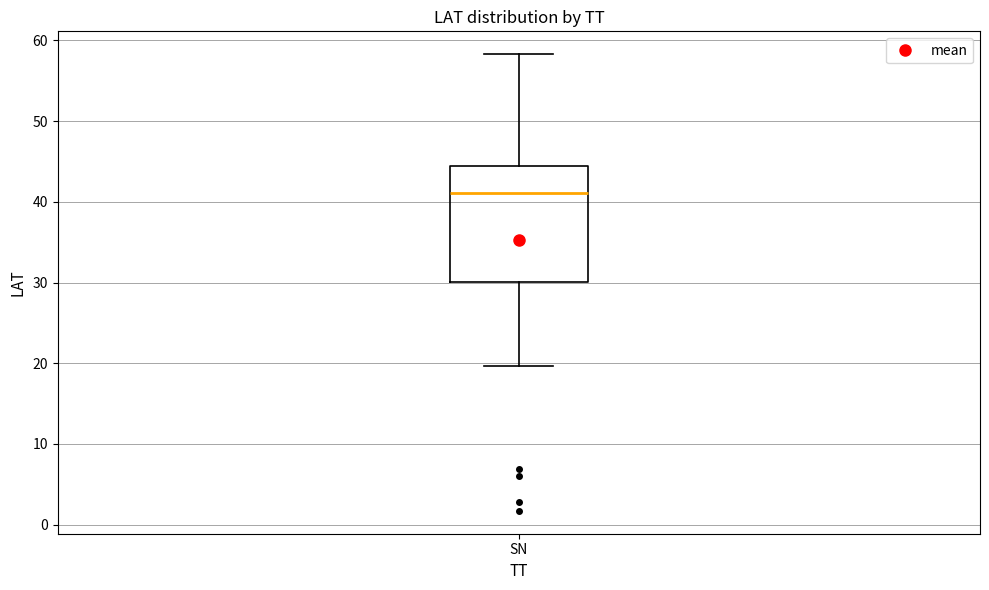

Read this box plot against the y-axis: the position of the median line, the range covered by the box, and the ends of both whiskers. The values are not printed on the chart, so give them approximately, as read against the axis.

median 41, box 30 to 44, whiskers 20 to 58